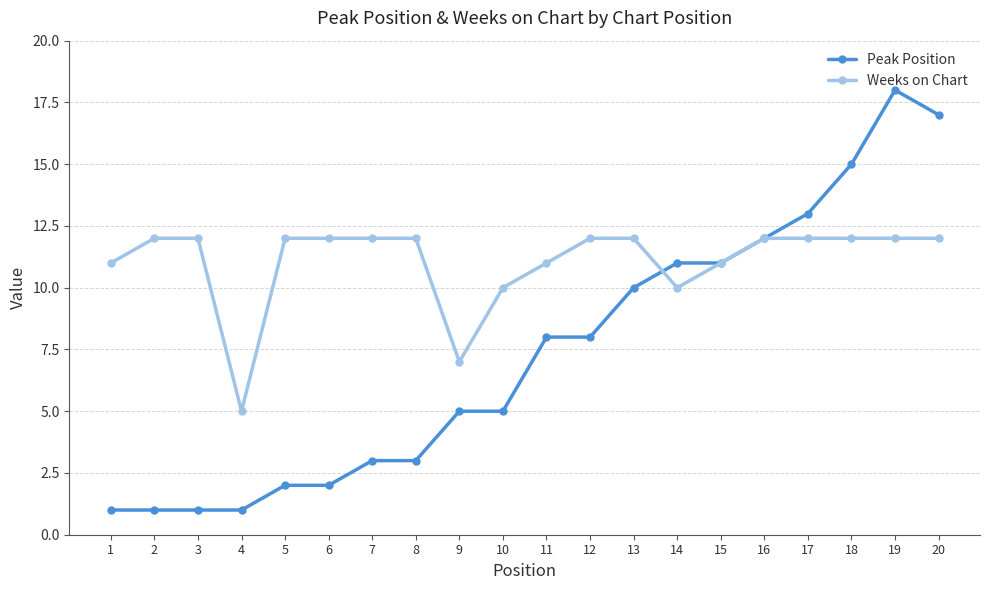

What is the difference between the second highest and minimum values in the Peak Position series?

16